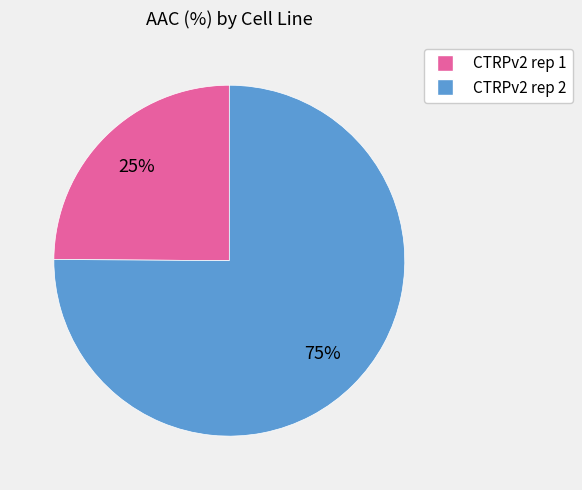

Is the sum of CTRPv2 rep 1 and CTRPv2 rep 2 greater than half?

Yes